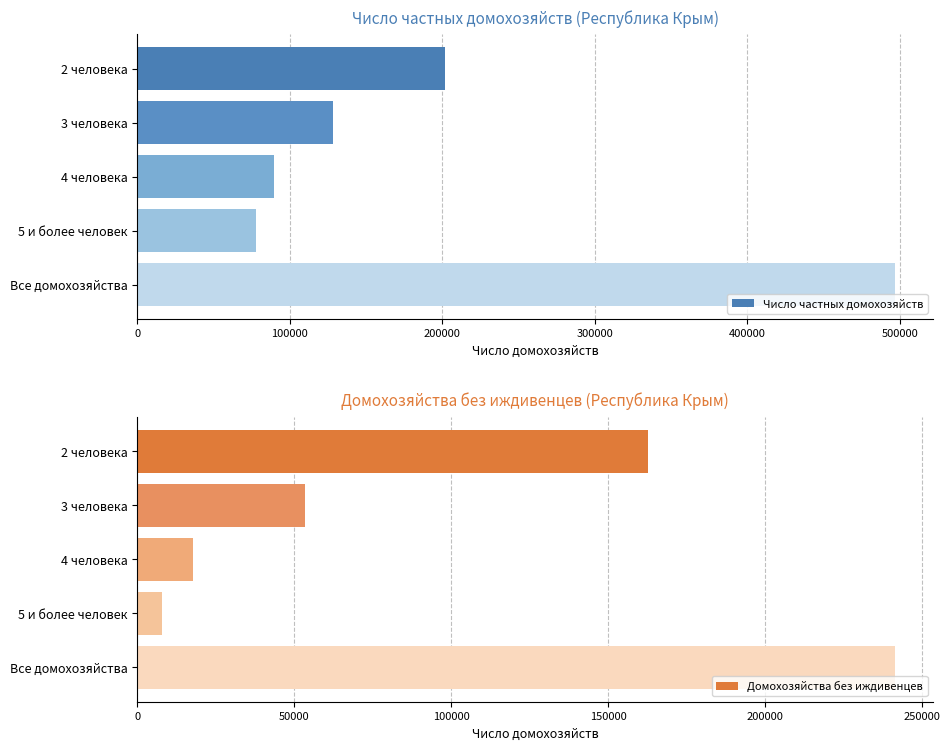

List the labels in order of Домохозяйства без иждивенцев value, largest first.

Все домохозяйства, 2 человека, 3 человека, 4 человека, 5 и более человек